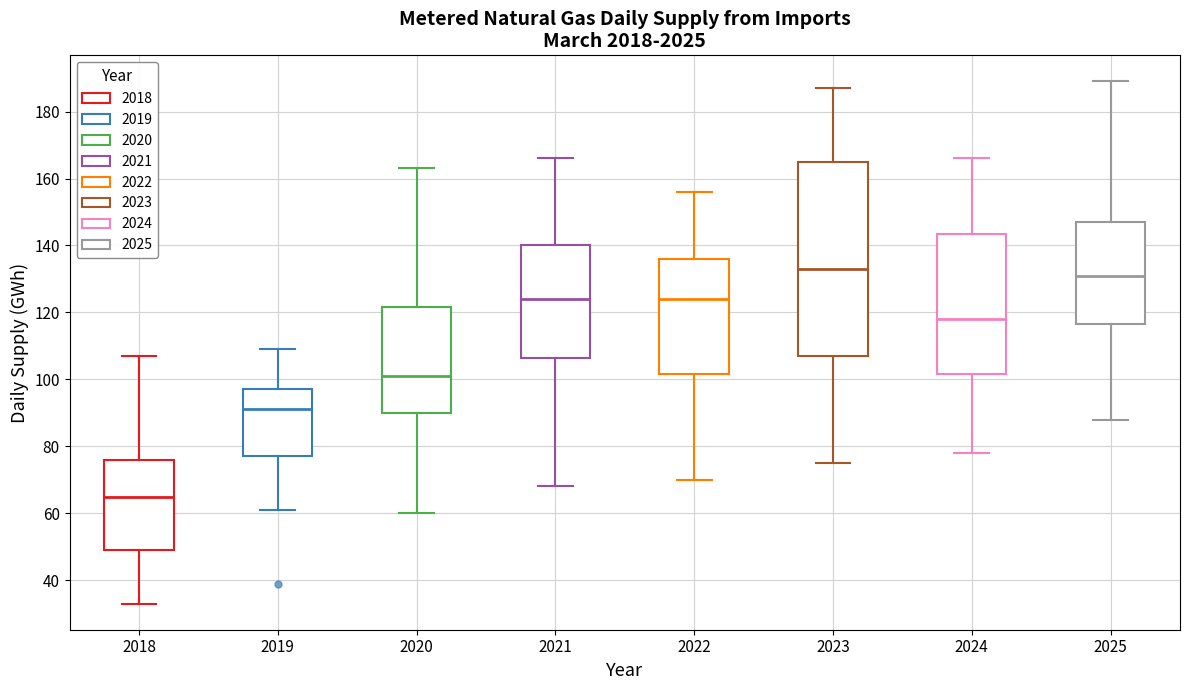

Which box is the tallest, from its lower edge to its upper edge?

2023